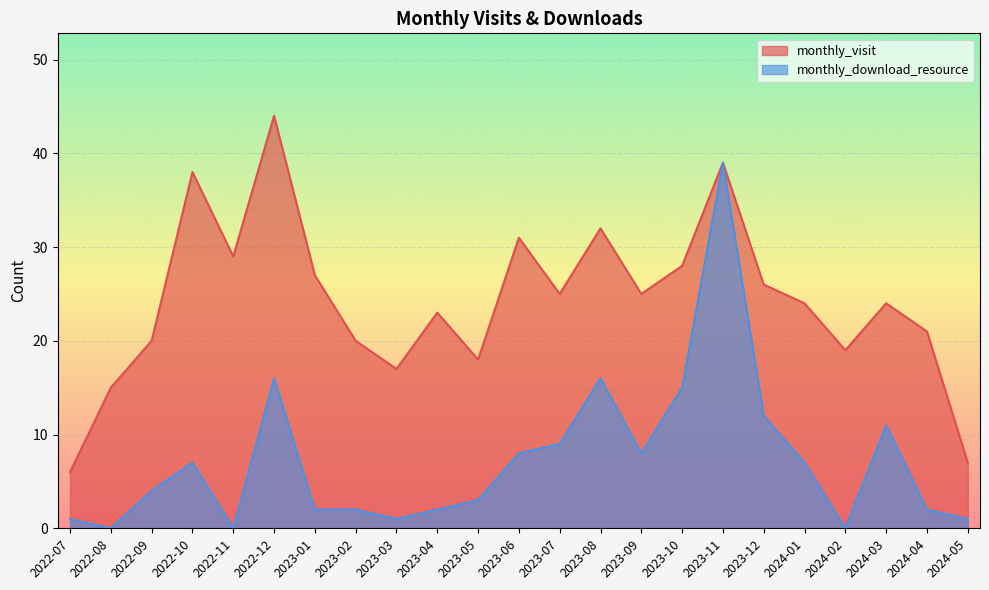

List the series in order of their peak value, highest first.

monthly_visit, monthly_download_resource